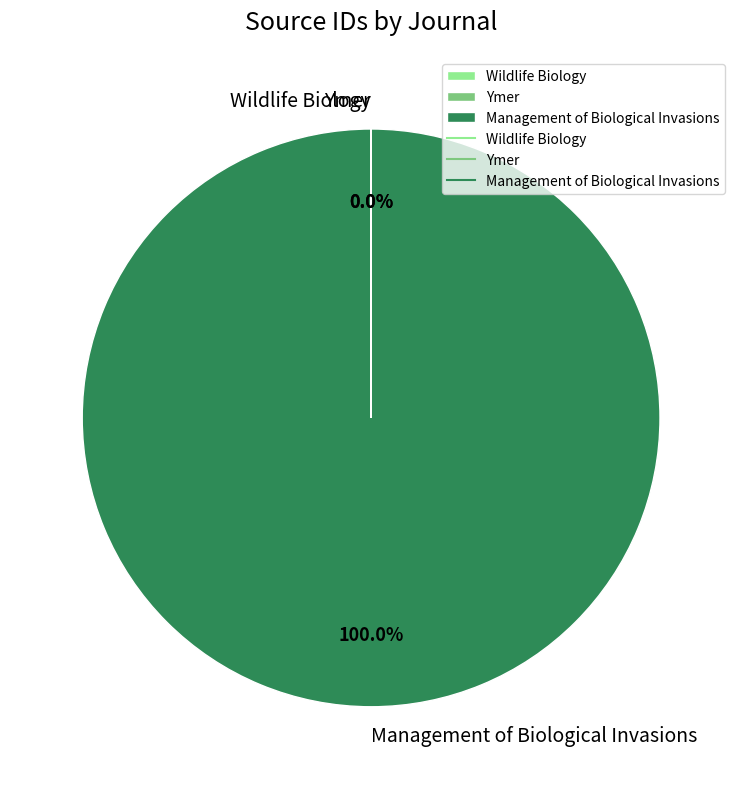

To the nearest percent, what is the difference between the largest and smallest slice percentages?

100%